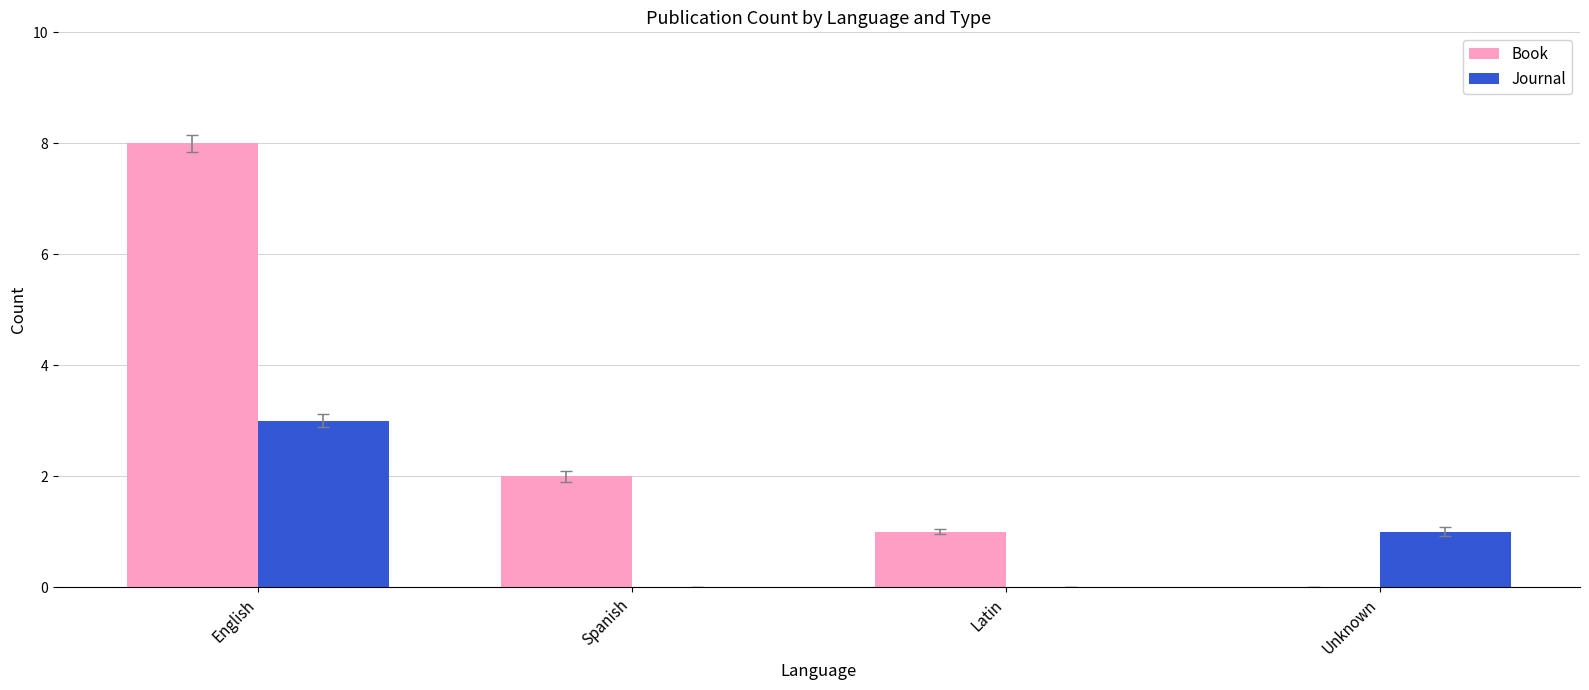

Which series has the largest total across all categories?

Book